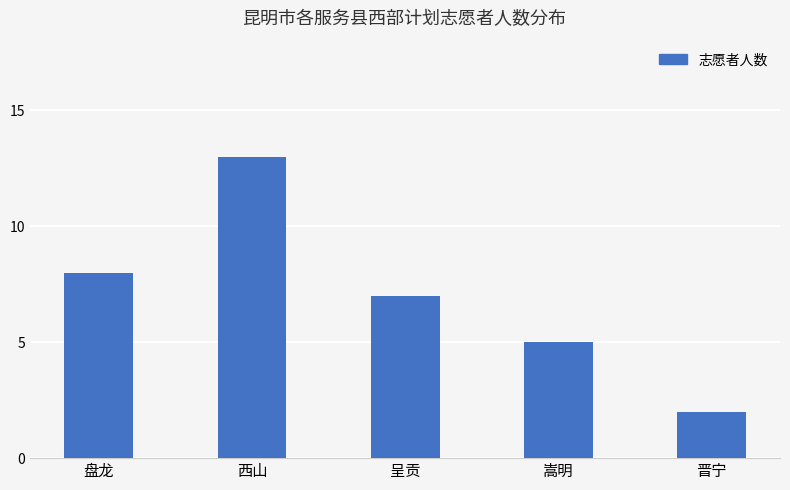

Rank the categories by value from lowest to highest.

晋宁, 嵩明, 呈贡, 盘龙, 西山